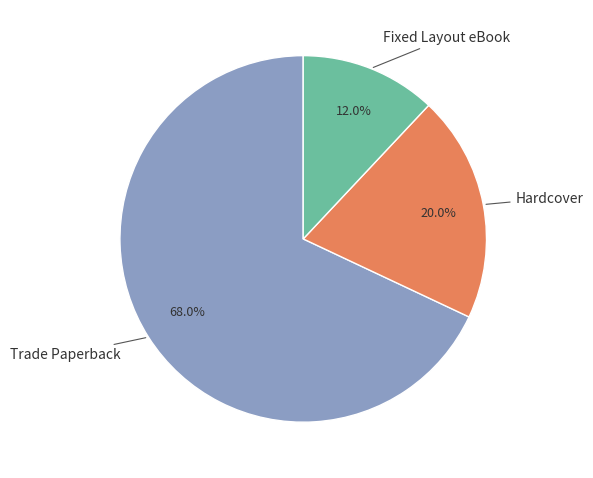

How many slices are in this pie chart?

3